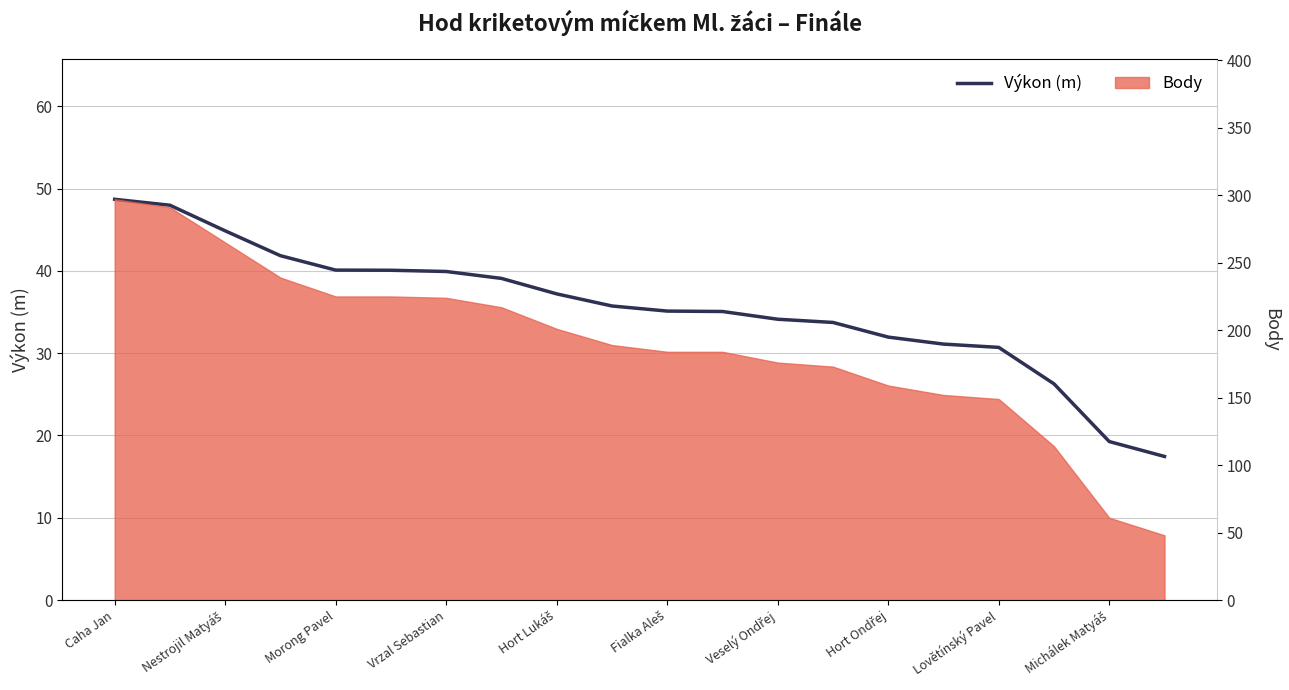

Read the value at Caha Jan.

48.7